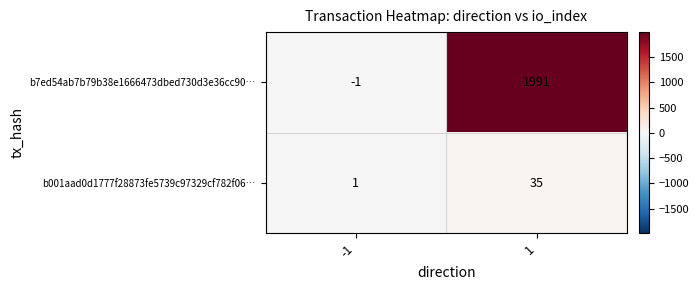

True or false: b7ed54ab7b79b38e1666473dbed730d3e36cc90… has a value of 1991 at 1.

True